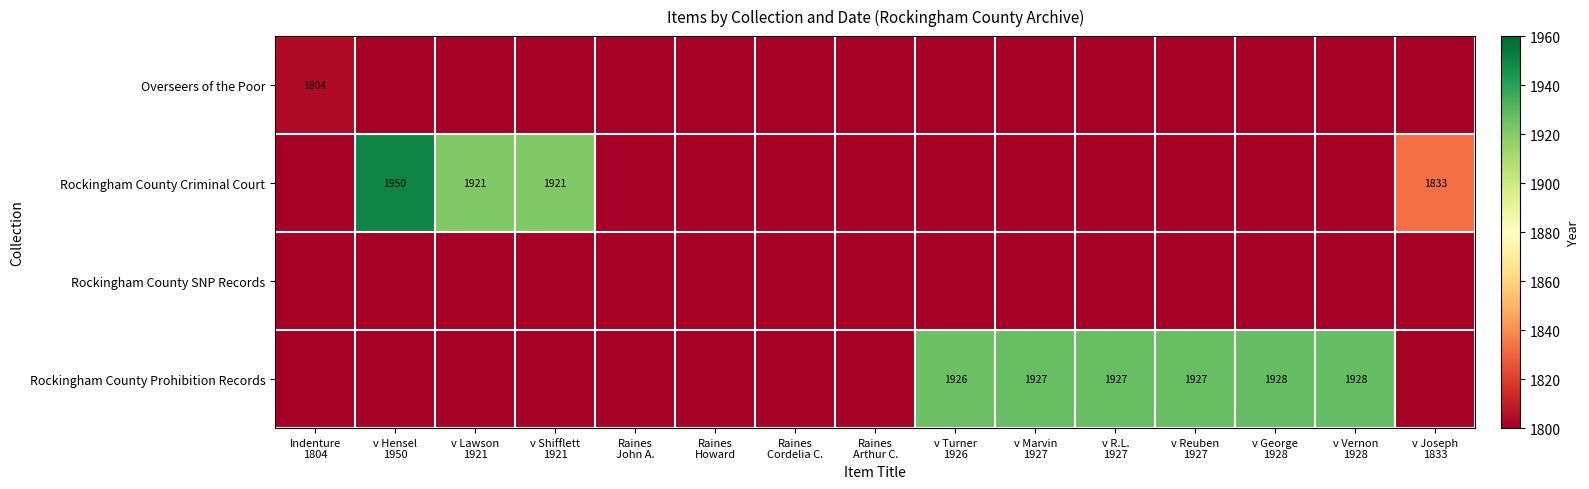

List the series in order of their overall mean, highest first.

Rockingham County Prohibition Records, Rockingham County Criminal Court, Overseers of the Poor, Rockingham County SNP Records